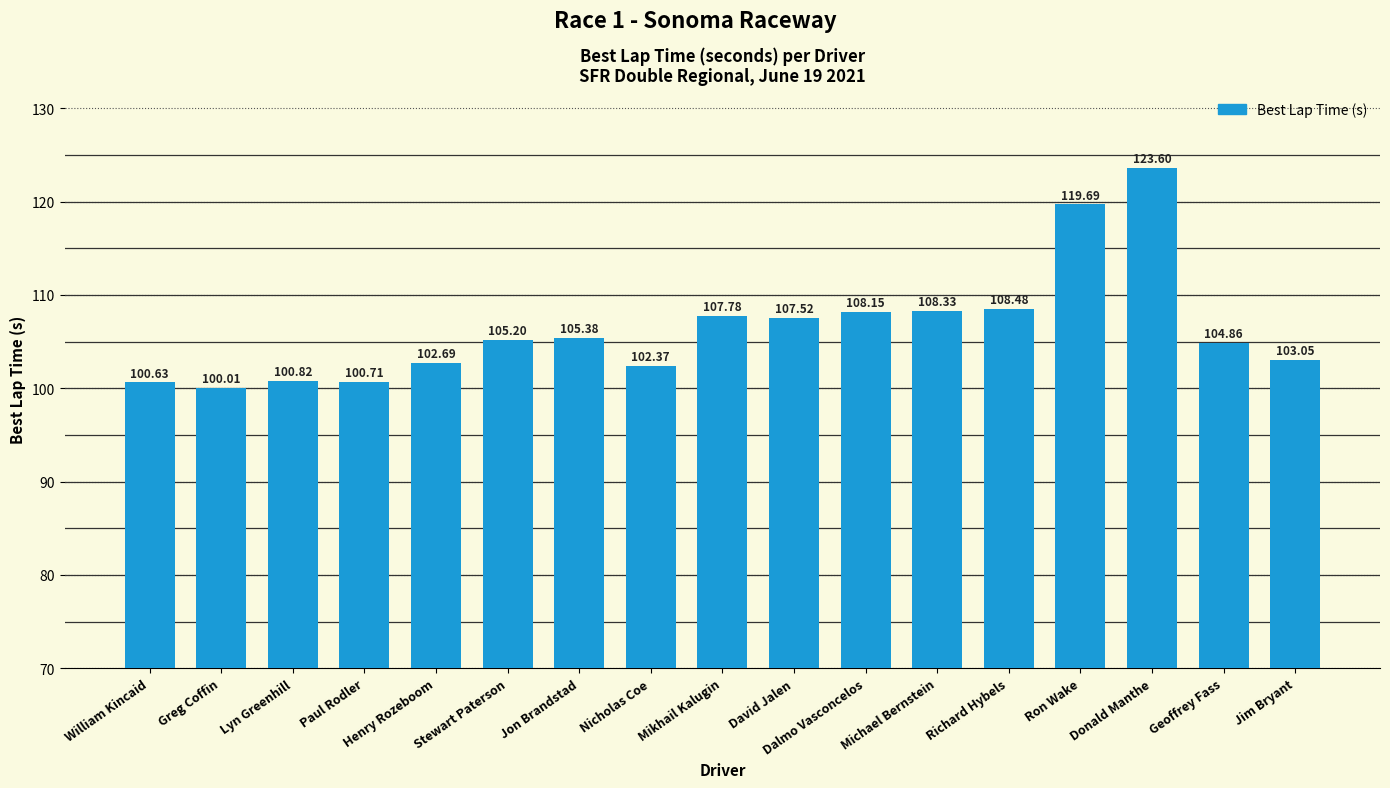

List the labels in order of value, largest first.

Donald Manthe, Ron Wake, Richard Hybels, Michael Bernstein, Dalmo Vasconcelos, Mikhail Kalugin, David Jalen, Jon Brandstad, Stewart Paterson, Geoffrey Fass, Jim Bryant, Henry Rozeboom, Nicholas Coe, Lyn Greenhill, Paul Rodler, William Kincaid, Greg Coffin